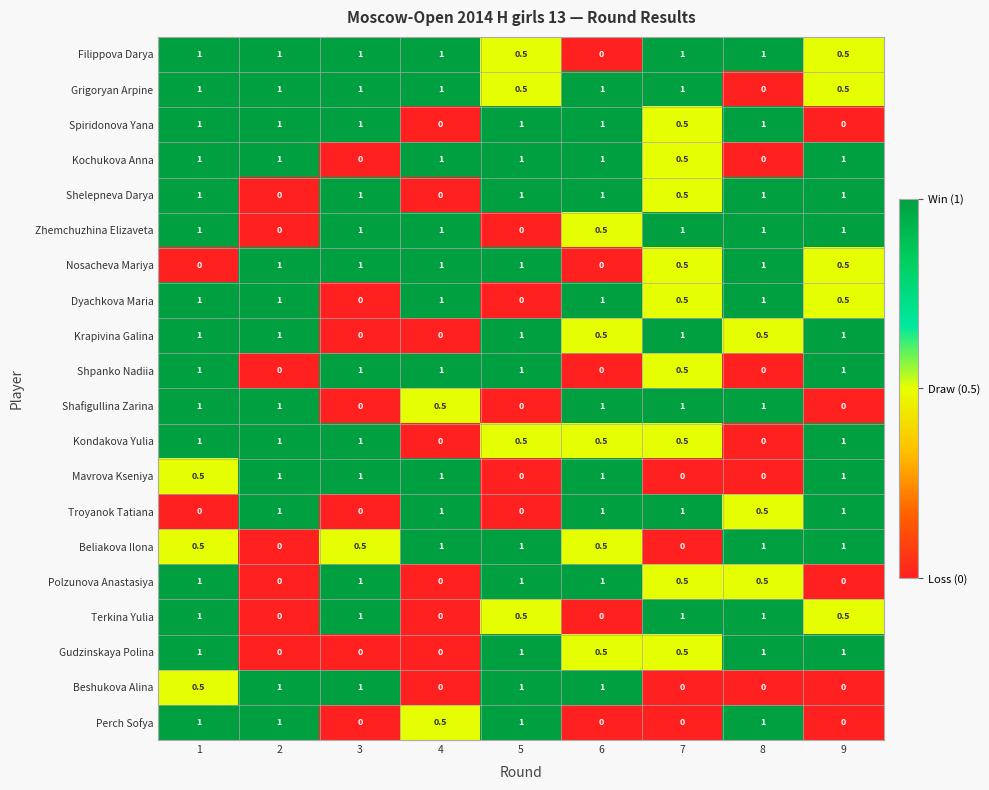

What is the total value across all series at 1?

16.5